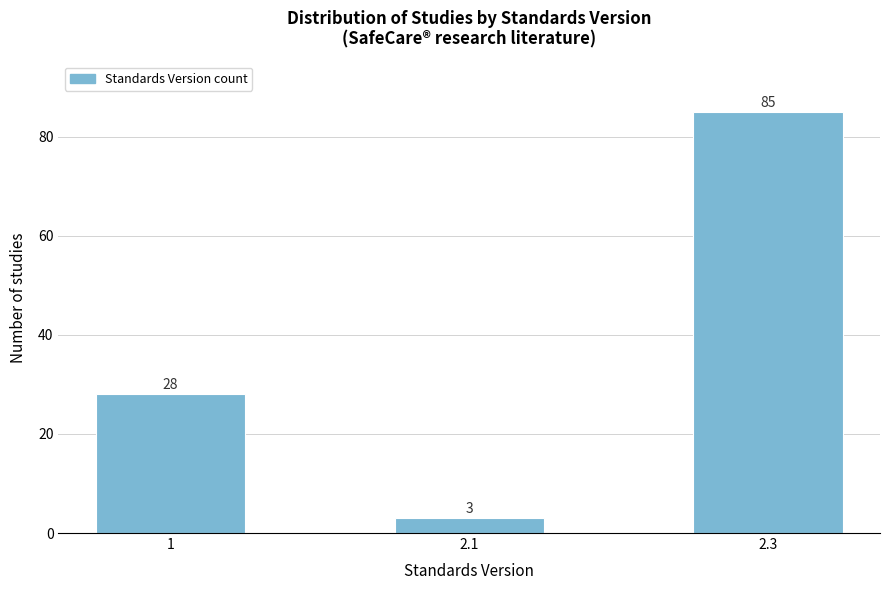

Reading left to right, what are all the values shown in this chart?

1=28	2.1=3	2.3=85